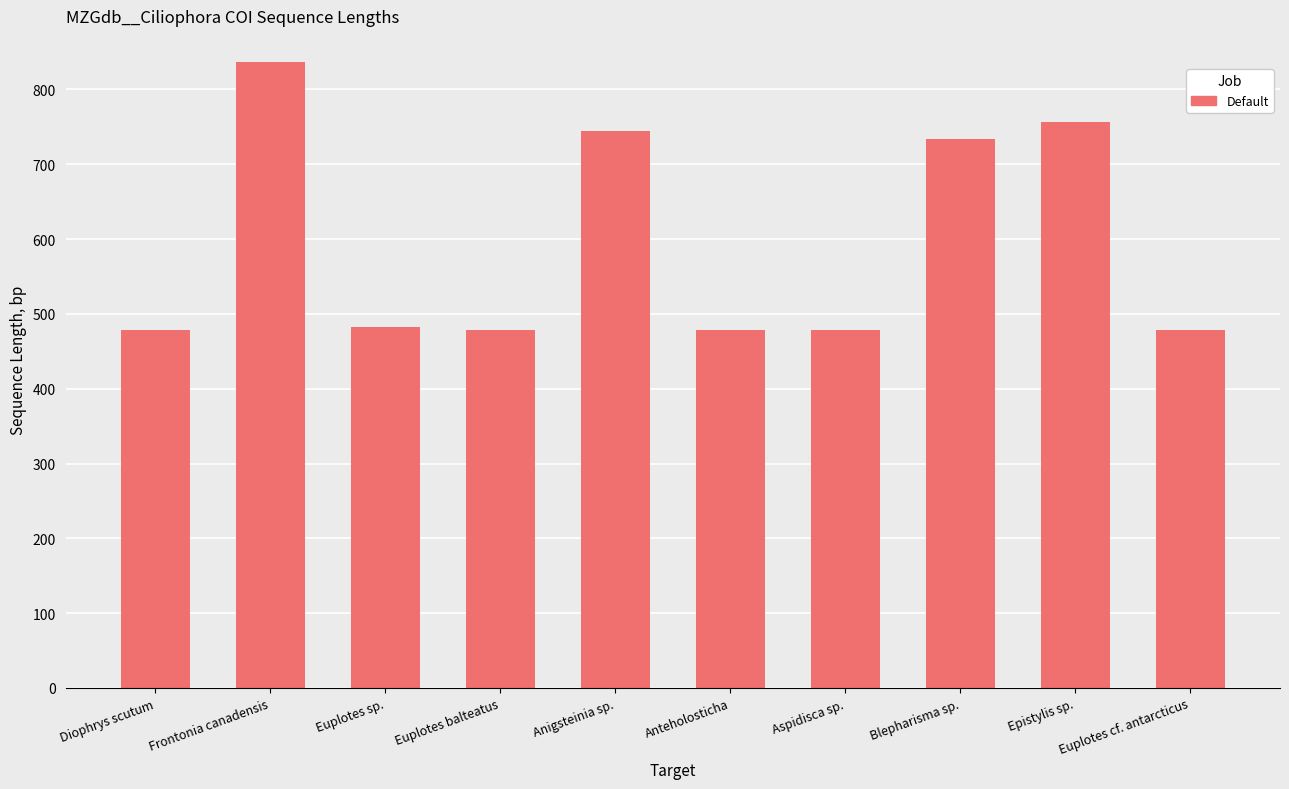

Reading left to right, list all the values displayed in this chart.

Diophrys scutum=478.0	Frontonia canadensis=837.2	Euplotes sp.=482.2	Euplotes balteatus=478.0	Anigsteinia sp.=744.0	Anteholosticha=478.0	Aspidisca sp.=478.0	Blepharisma sp.=734.0	Epistylis sp.=756.0	Euplotes cf. antarcticus=478.0